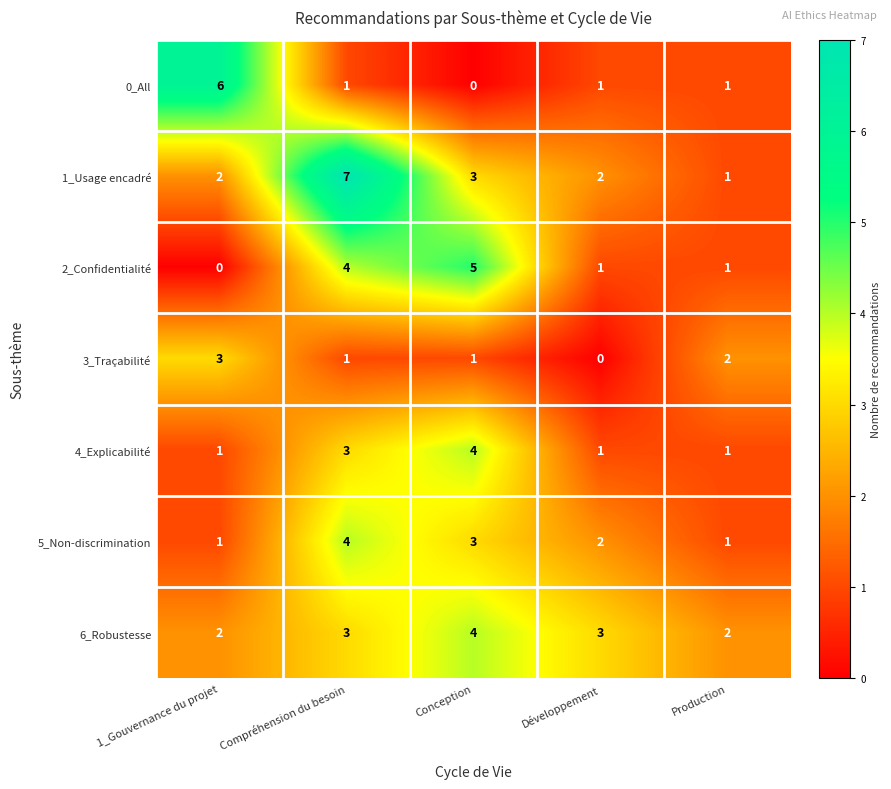

How many series are shown in this chart?

7